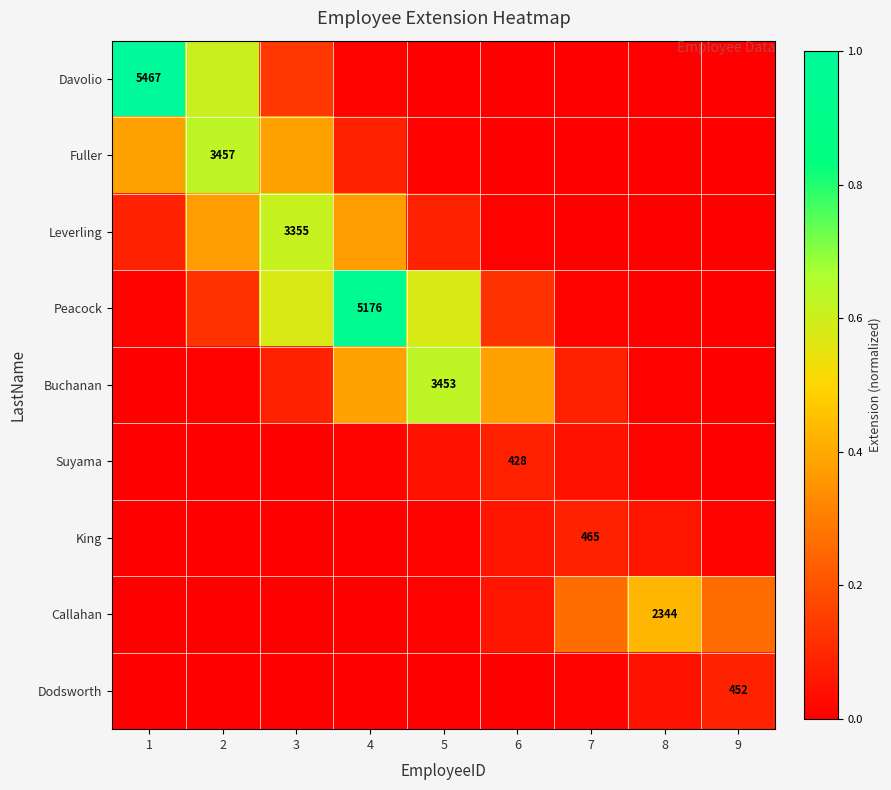

What is the difference between the highest and lowest values at 1?

1.0